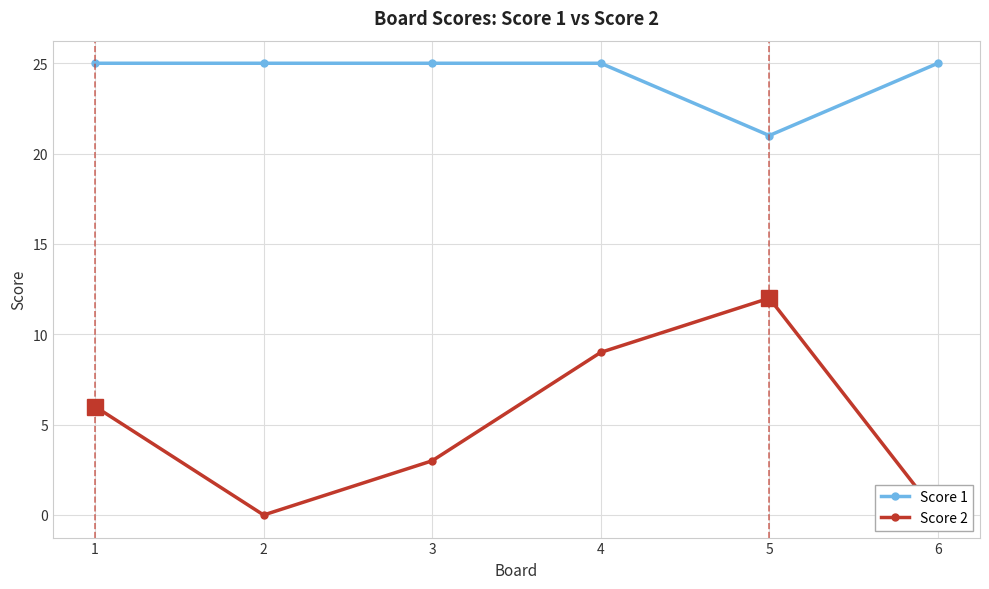

Reading left to right, what are all the values shown in this chart?

Score 1: 1=25	2=25	3=25	4=25	5=21	6=25
Score 2: 1=6	2=0	3=3	4=9	5=12	6=0